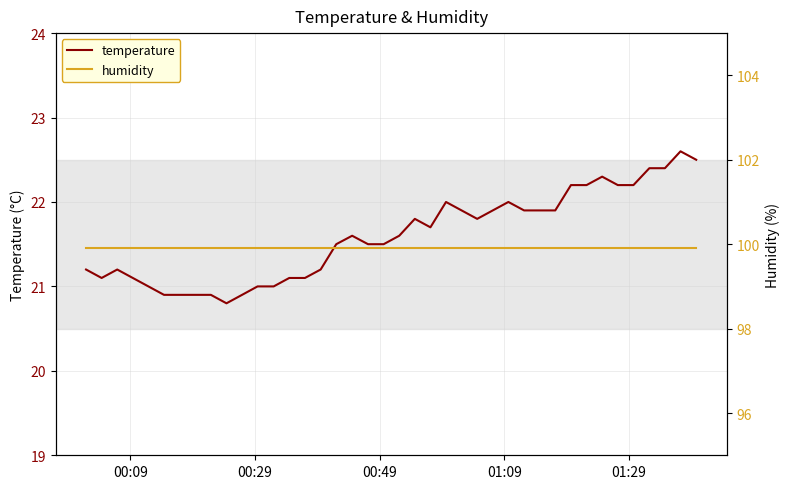

What is the average value of the temperature series?

21.6